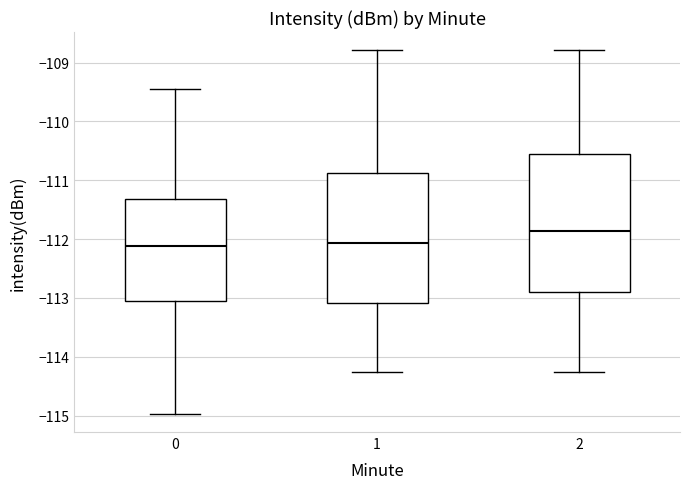

Where is the lower edge of the box at x = 0 on the y-axis? The values are not printed on the chart, so give them approximately, as read against the axis.

-113.1